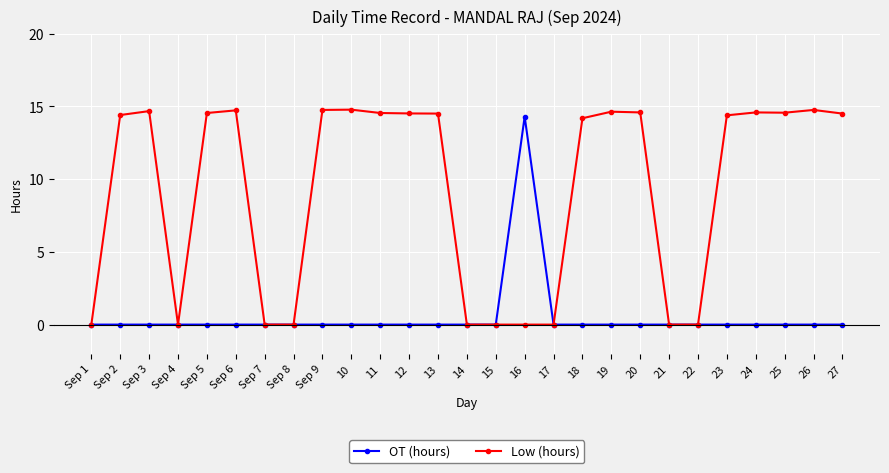

True or false: Low (hours) has a value of 14.7 at Sep 3.

True